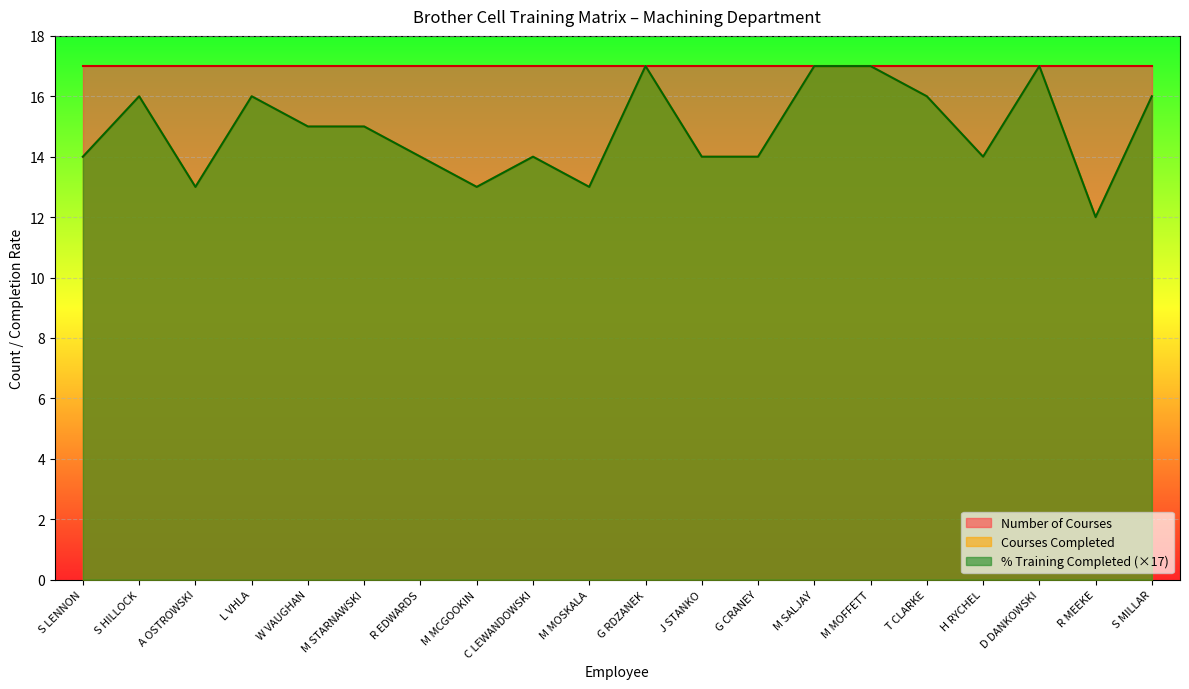

Does the chart display data point markers on the line(s)?

No